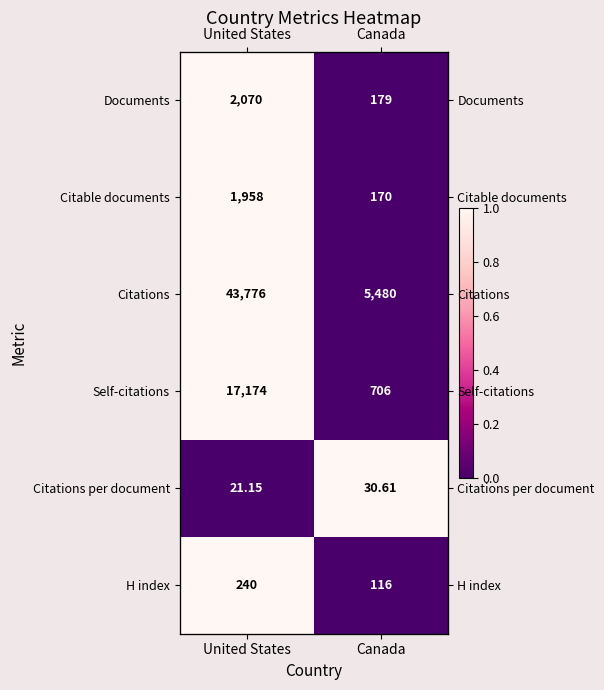

At how many categories does at least one series exceed 0?

2